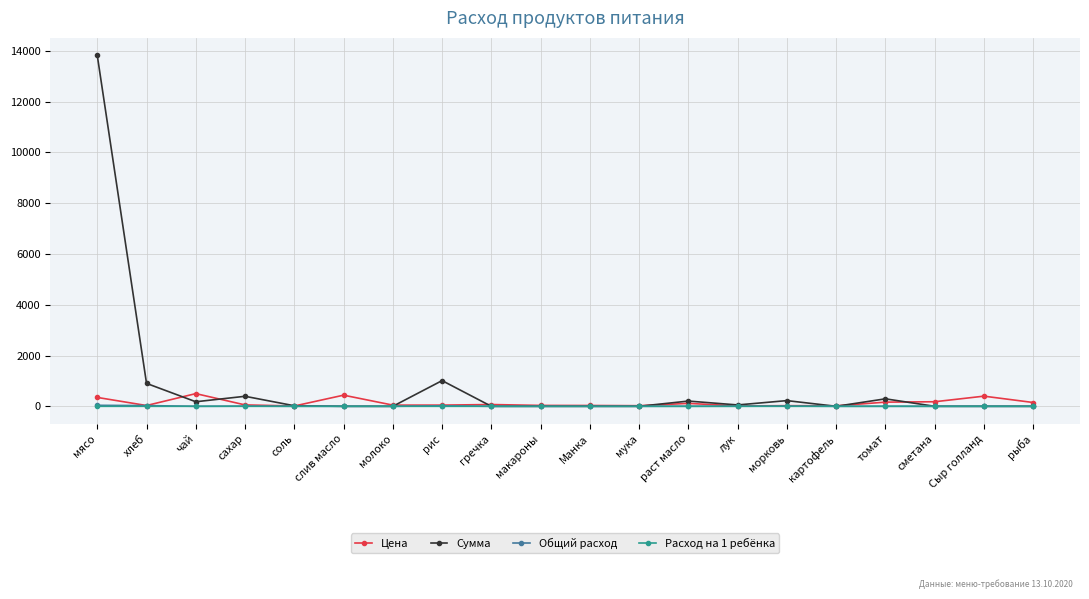

Which category has the highest value in the Сумма series?

мясо